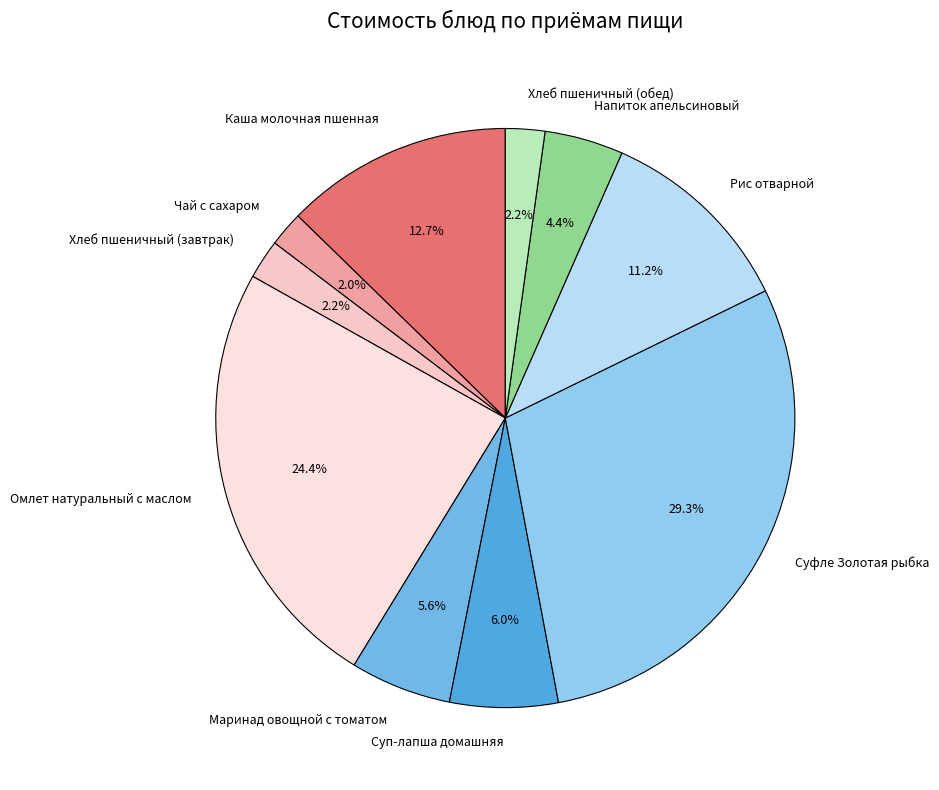

Count the number of slices in the pie.

10